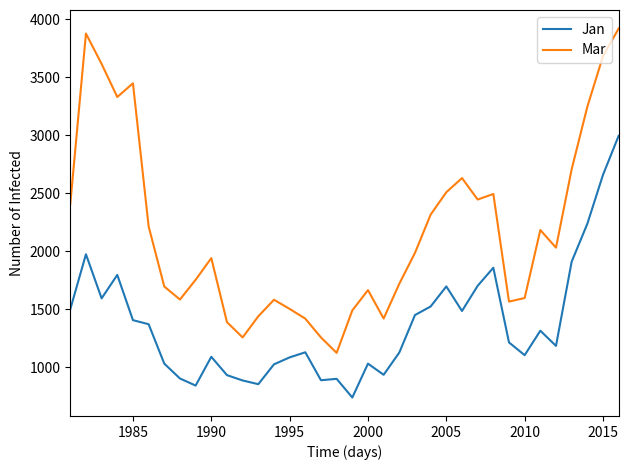

Does the chart have visible grid lines?

No